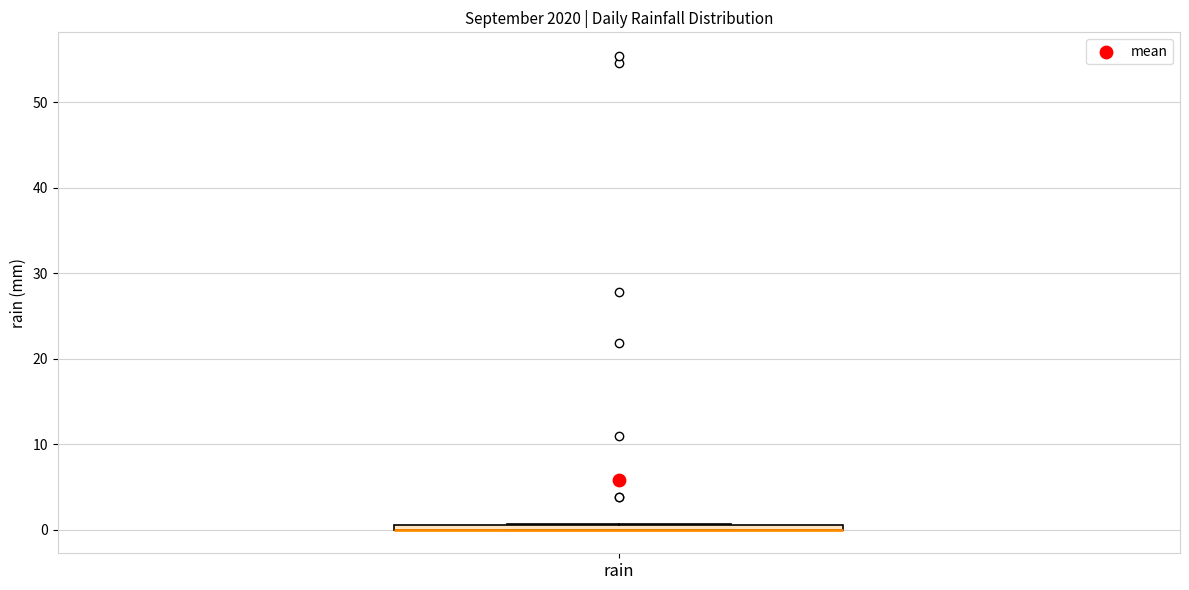

Where is the lower edge of the box for rain on the y-axis? The values are not printed on the chart, so give them approximately, as read against the axis.

0